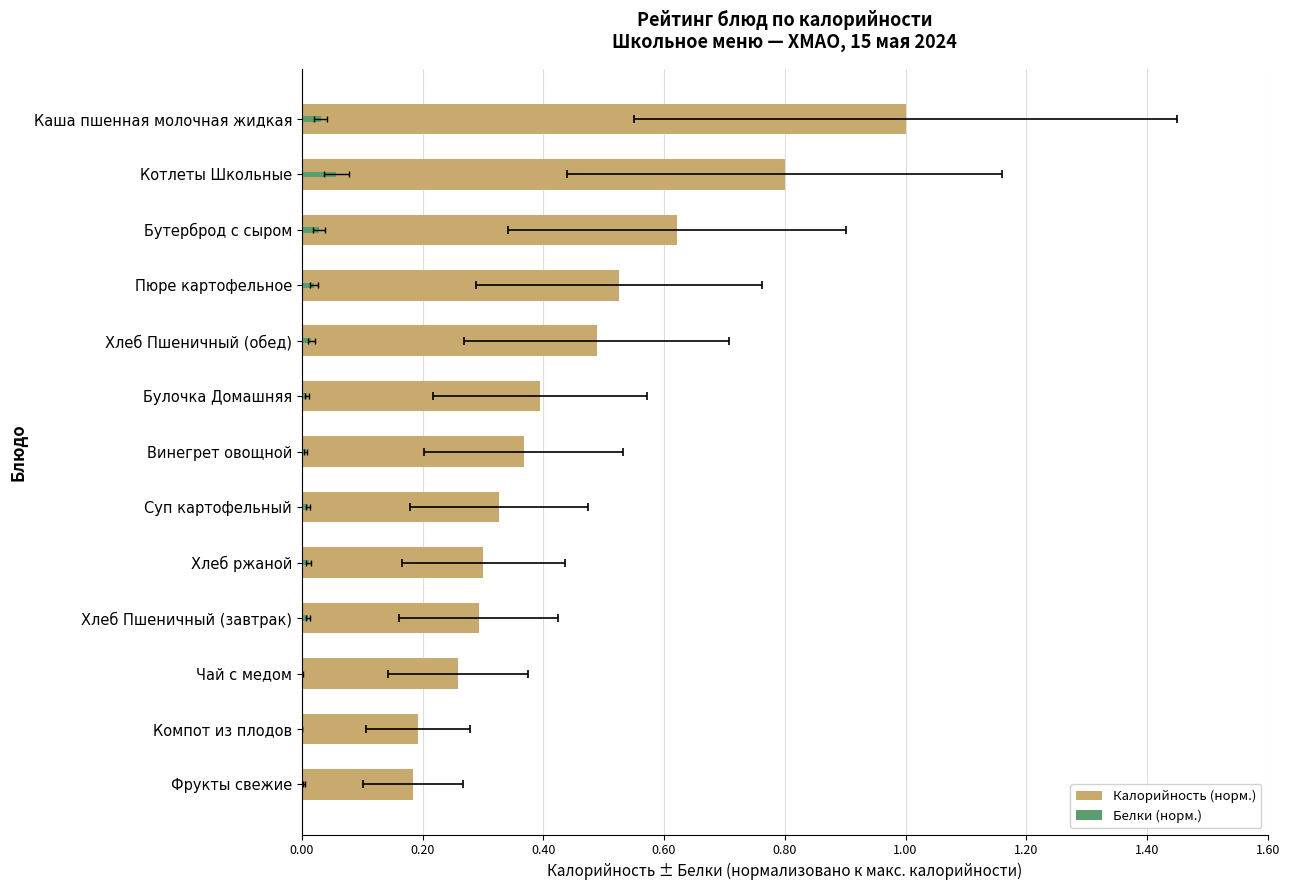

How many bars are there in each group?

2